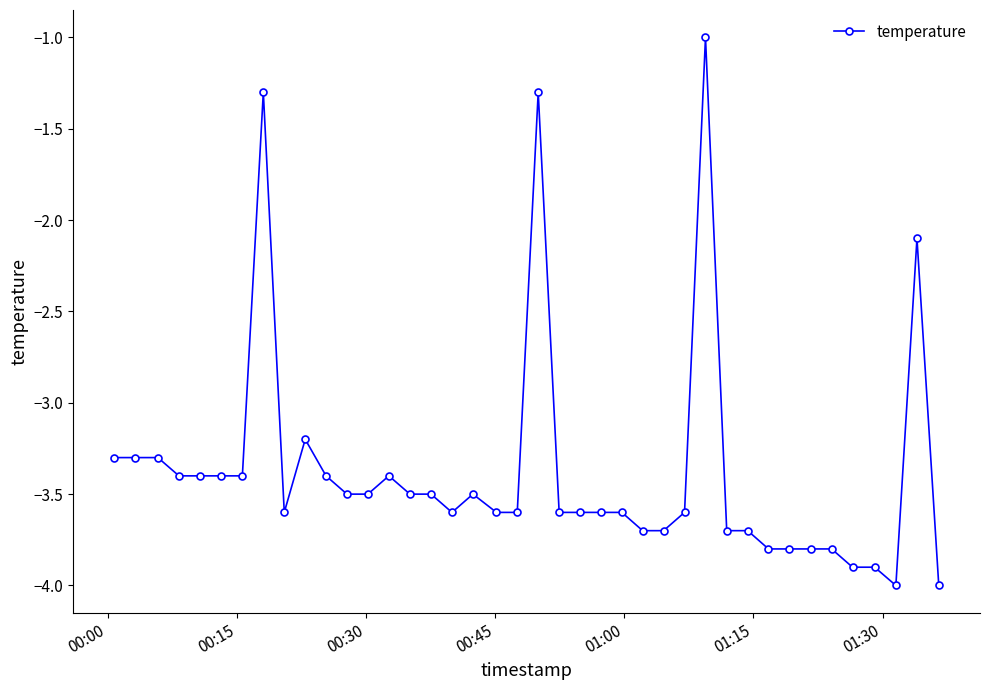

How many values exceed -3?

4